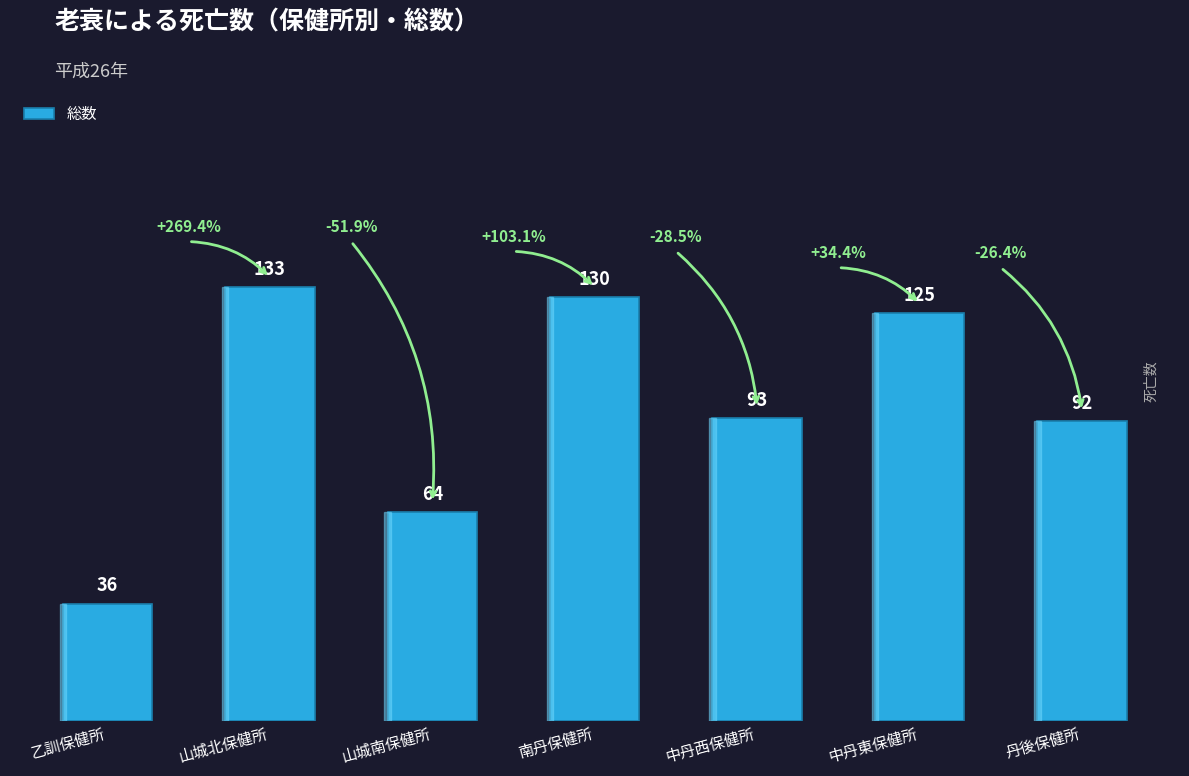

List the labels in order of value, largest first.

山城北保健所, 南丹保健所, 中丹東保健所, 中丹西保健所, 丹後保健所, 山城南保健所, 乙訓保健所